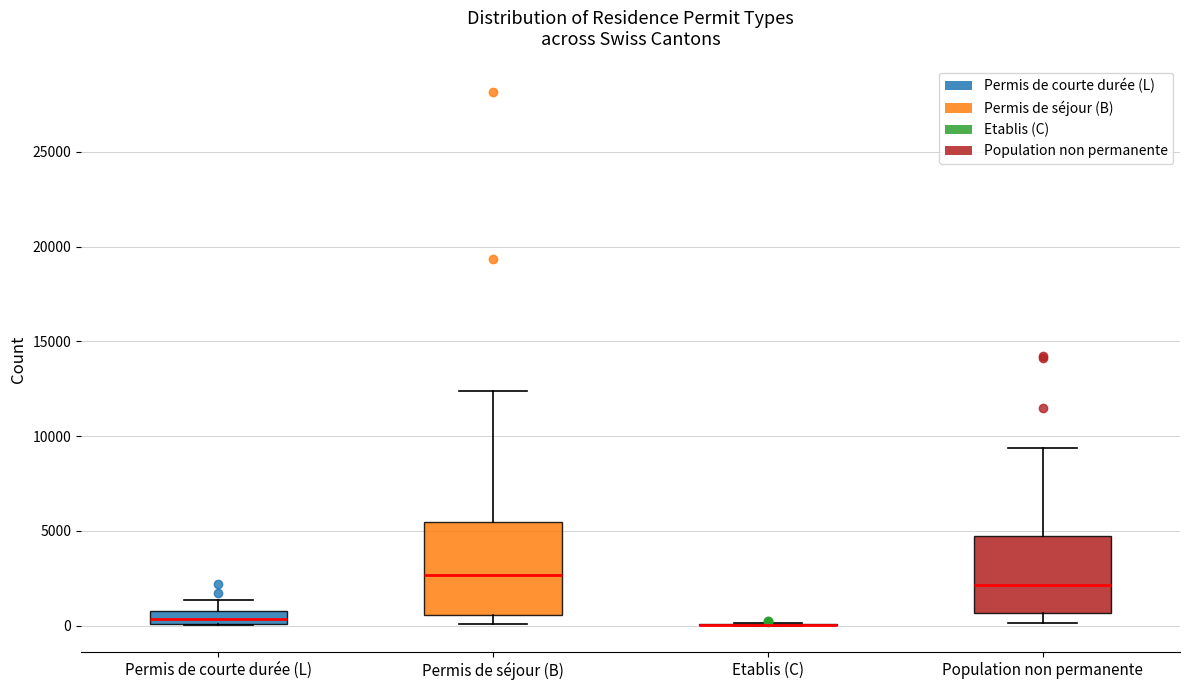

Where does the upper whisker of the box for Population non permanente end on the y-axis? The values are not printed on the chart, so give them approximately, as read against the axis.

9500